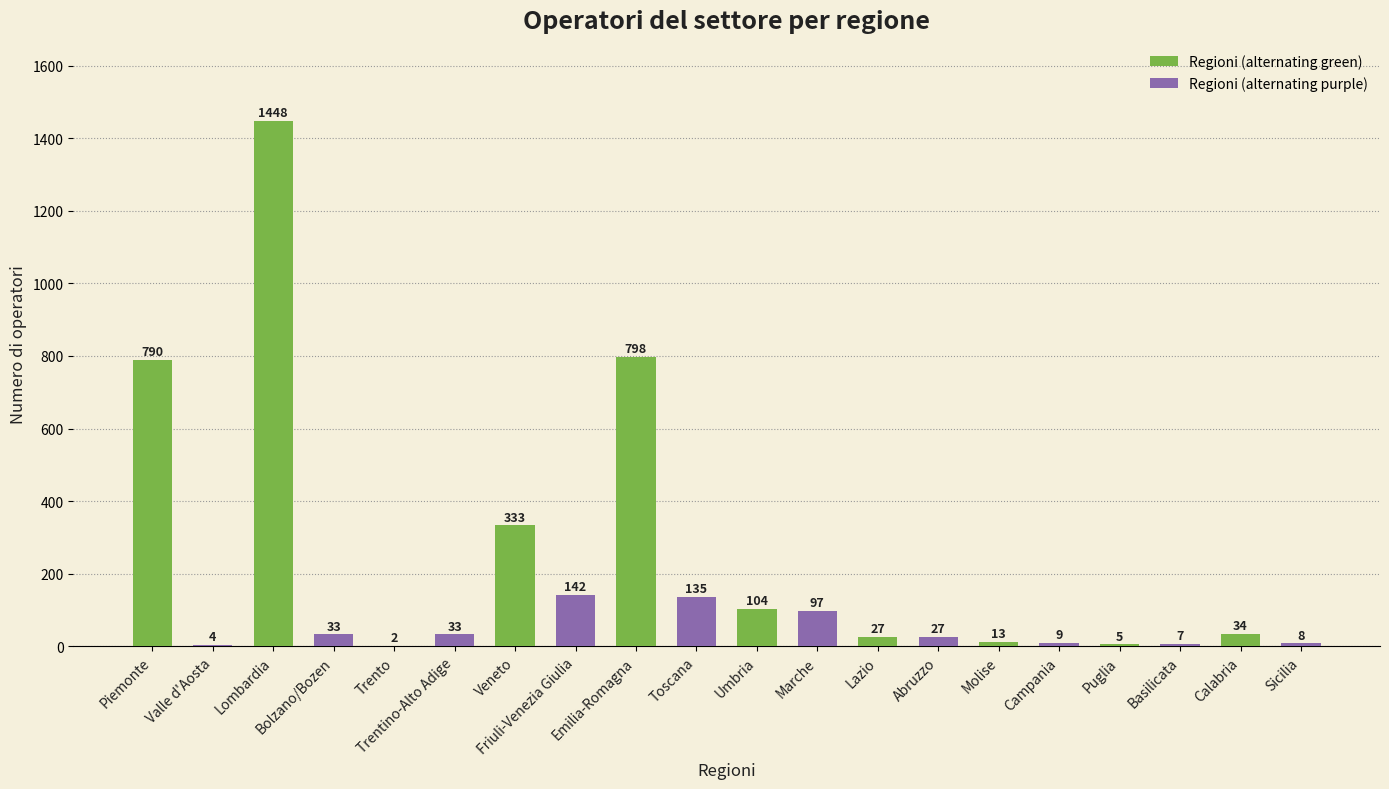

The chart shows a value of 27 at Lazio. True or false?

True